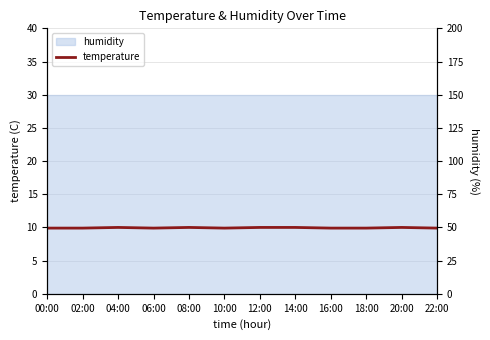

List the labels in order of value, largest first.

04:00, 08:00, 12:00, 14:00, 20:00, 00:00, 02:00, 06:00, 10:00, 16:00, 18:00, 22:00